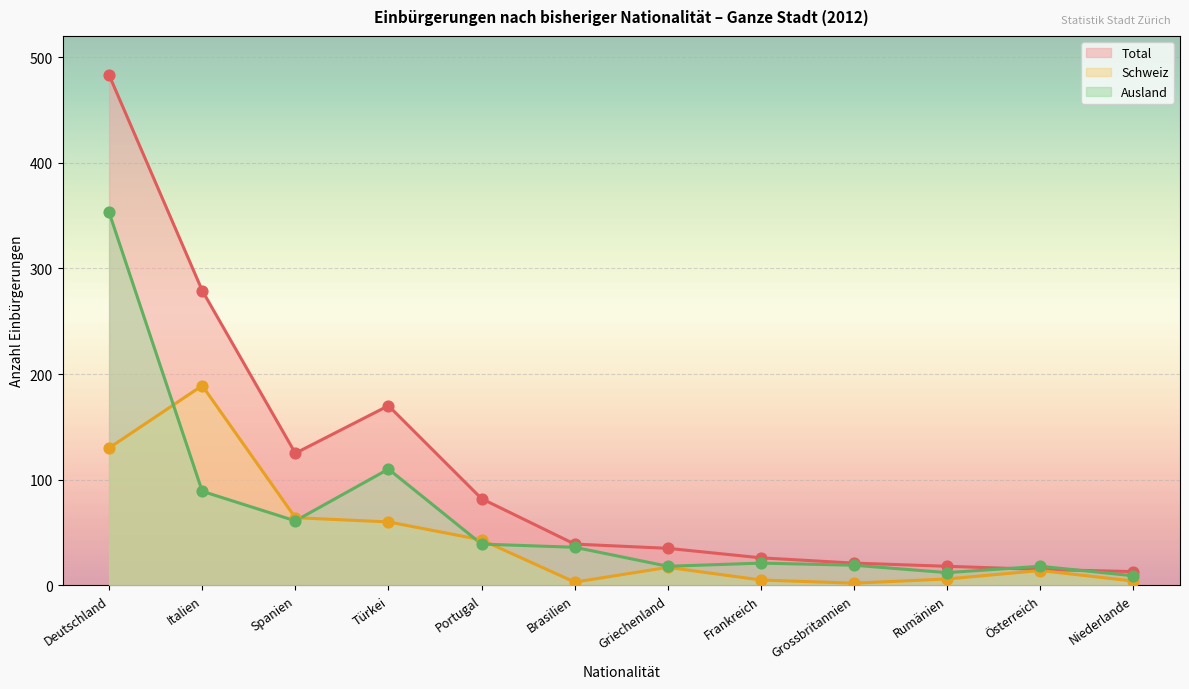

Which series reaches the maximum Y coordinate?

Total